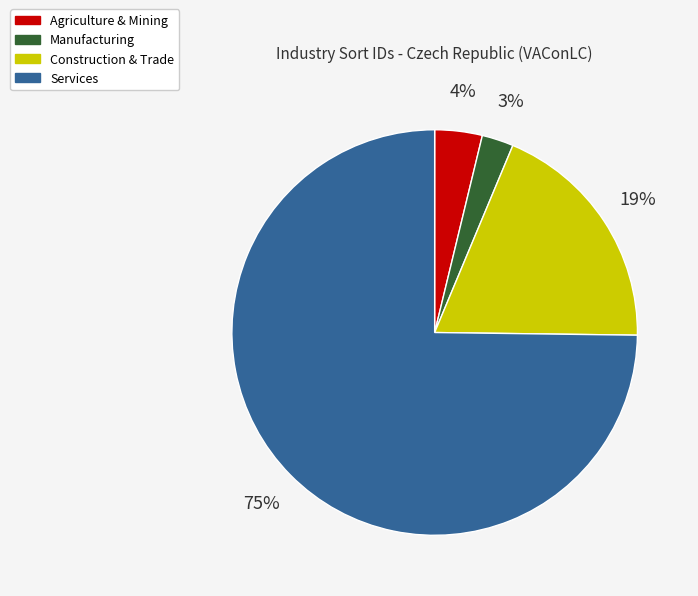

To the nearest percent, what is the combined percentage of Manufacturing and Services?

77%